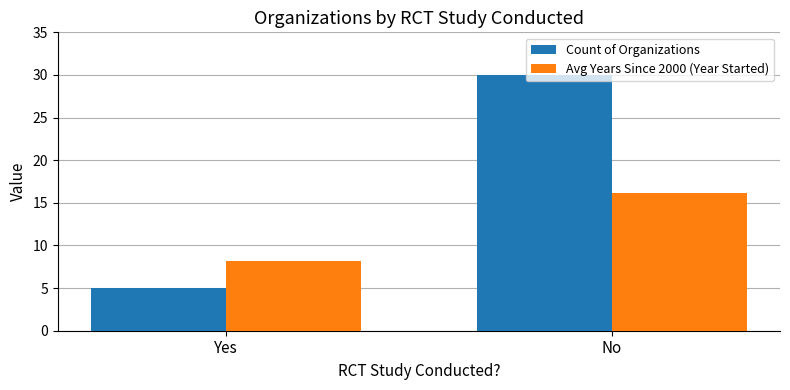

Count the Count of Organizations values in the range 5 to 30.

2